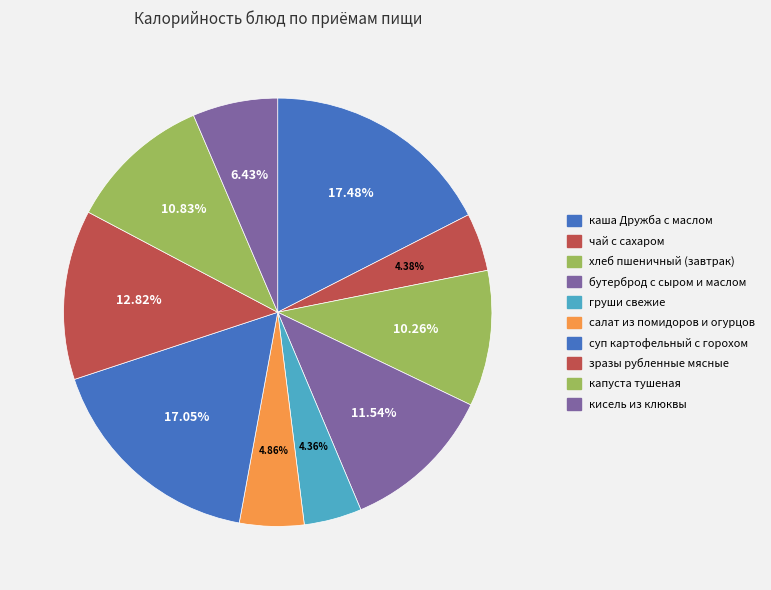

To the nearest percent, what is the average slice percentage?

10%